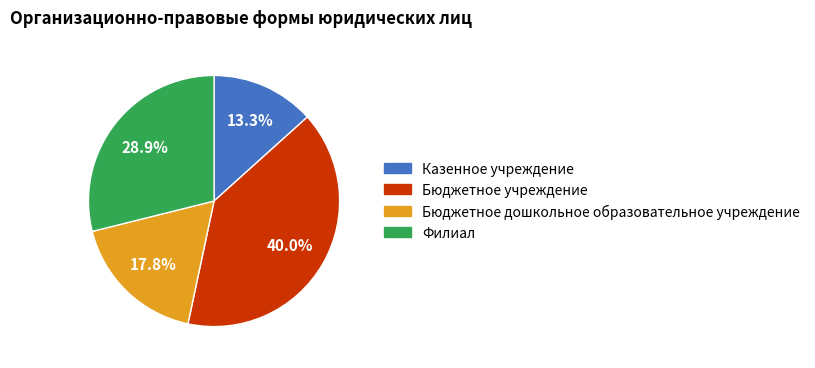

How many segments does this pie chart have?

4